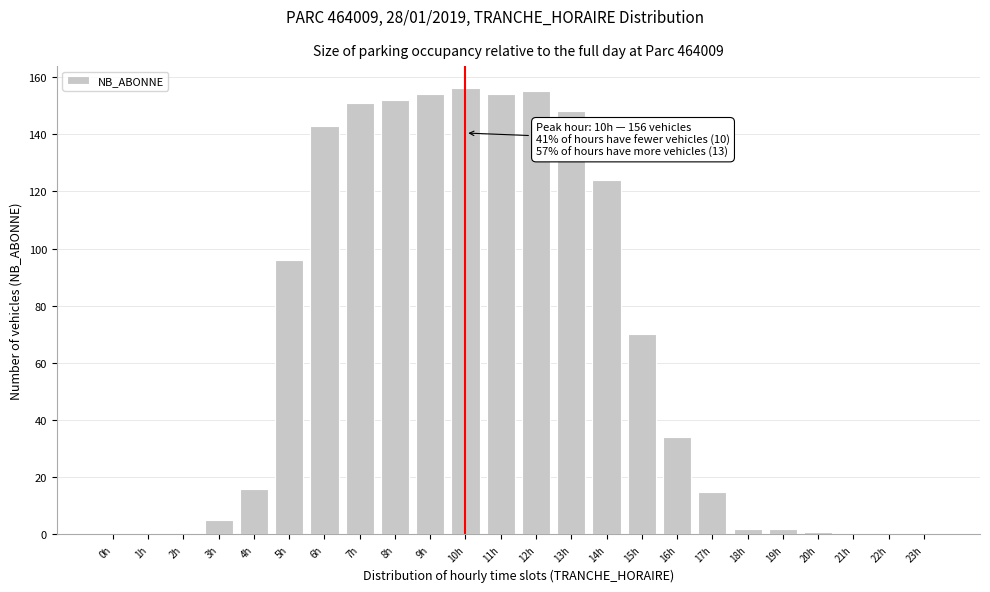

Reading left to right, list all the values displayed in this chart.

0h=0	1h=0	2h=0	3h=5	4h=16	5h=96	6h=143	7h=151	8h=152	9h=154	10h=156	11h=154	12h=155	13h=148	14h=124	15h=70	16h=34	17h=15	18h=2	19h=2	20h=1	21h=0	22h=0	23h=0